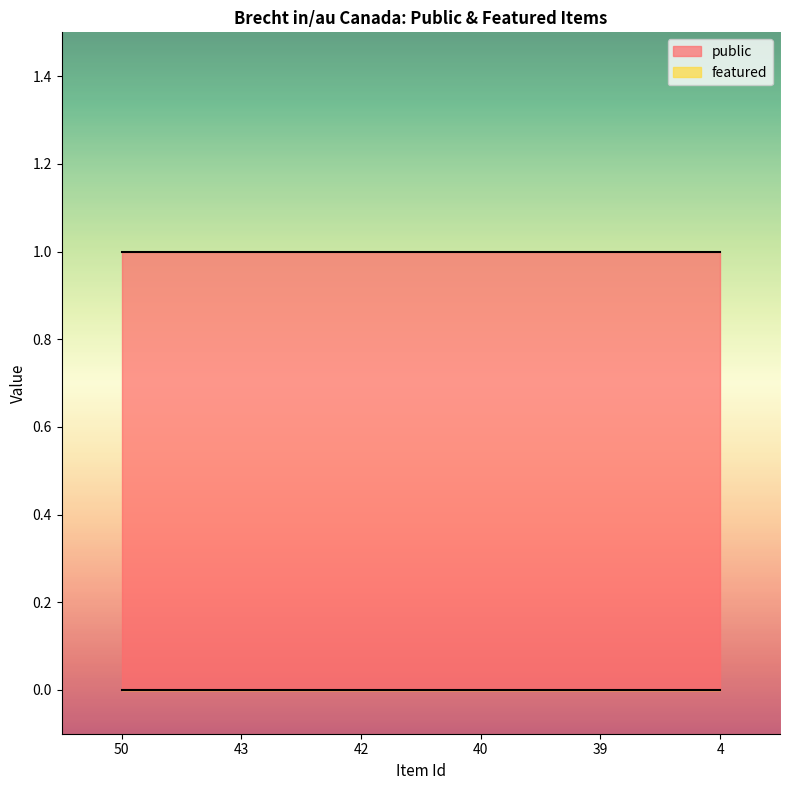

Reading left to right, what are all the values shown in this chart?

public: 50=1	43=1	42=1	40=1	39=1	4=1
featured: 50=0	43=0	42=0	40=0	39=0	4=0